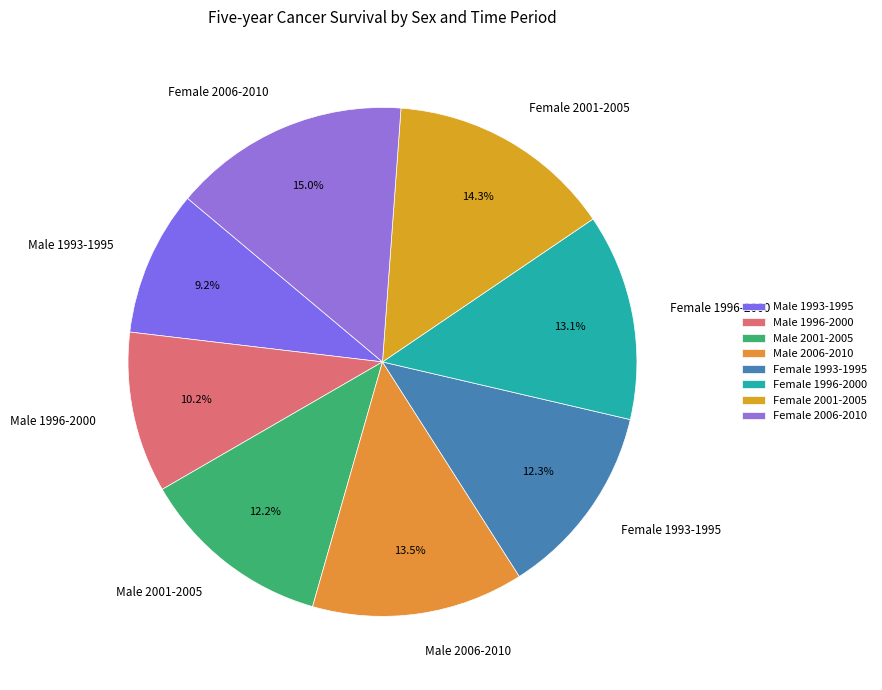

Count the number of slices in the pie.

8